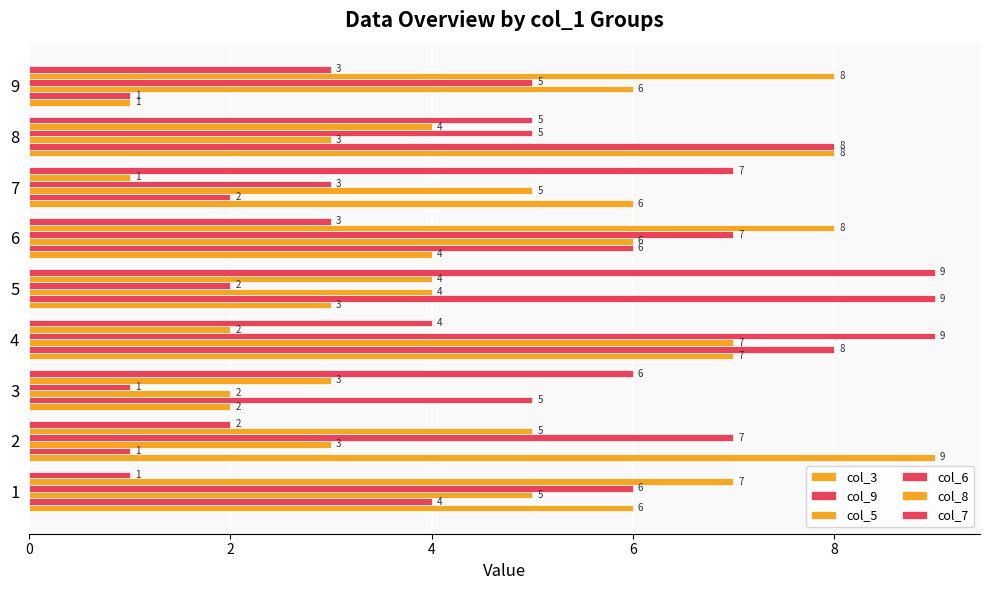

Count the number of categories in the chart.

9